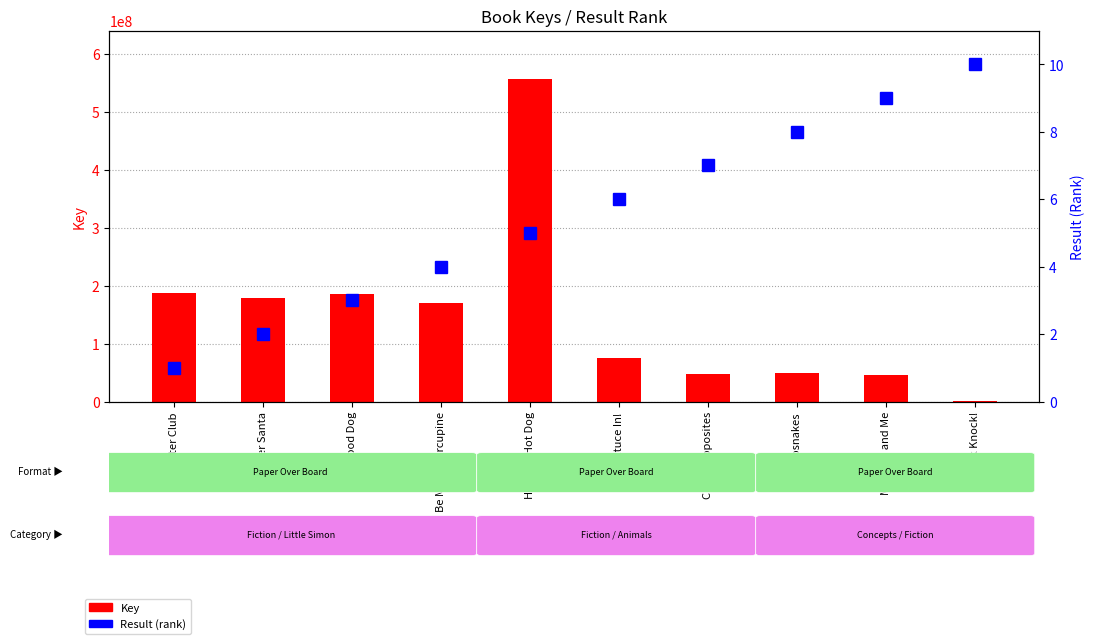

What is the sum of the Result values at Circus Opposites and Hot Rod Hot Dog?

12